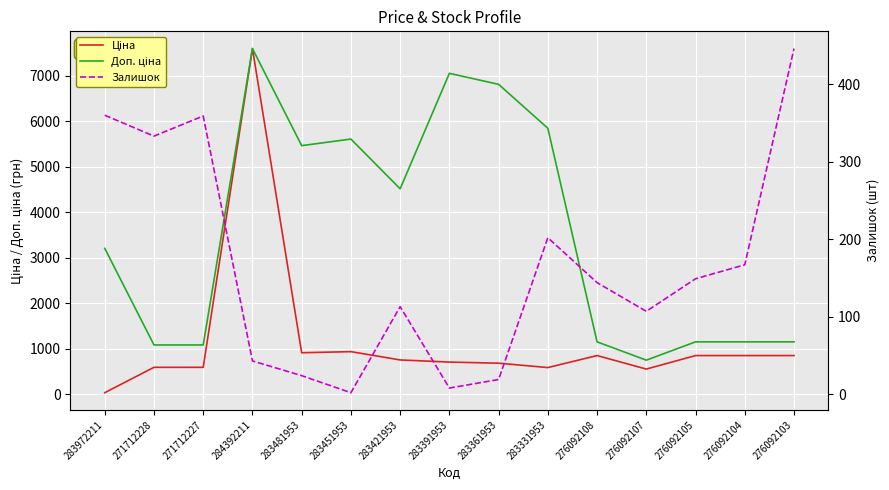

True or false: Залишок has more than 1 interior local peaks.

True